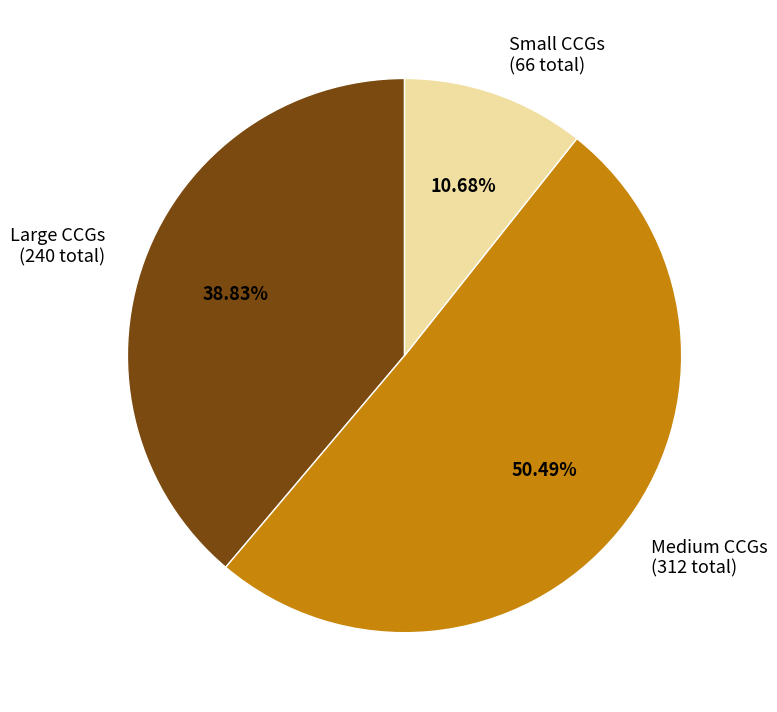

Between Small CCGs (66 total) and Large CCGs (240 total), which is larger?

Large CCGs (240 total)